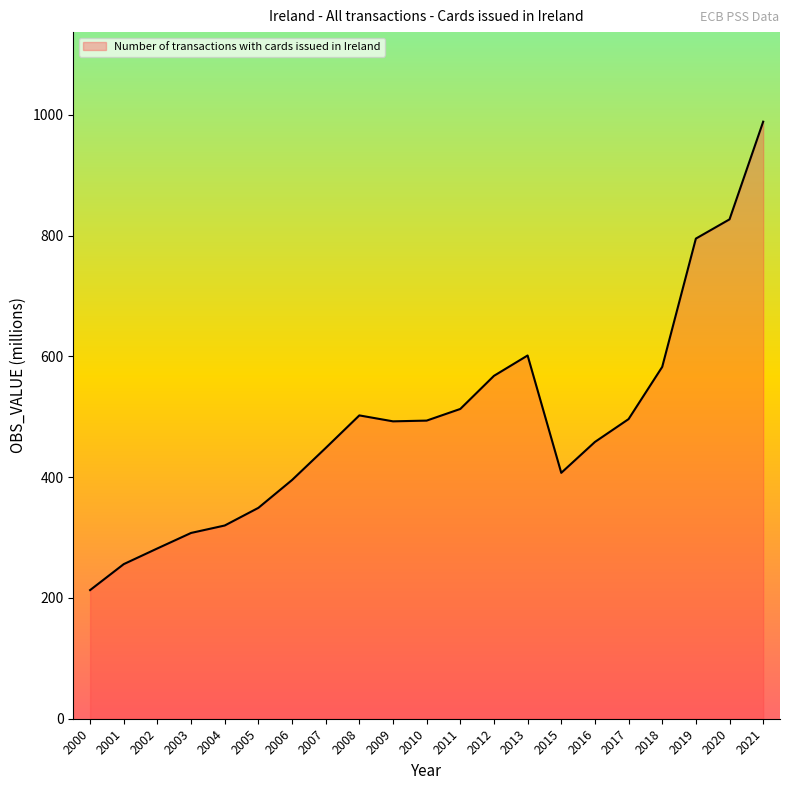

What value does the data have at 2008?

502.2